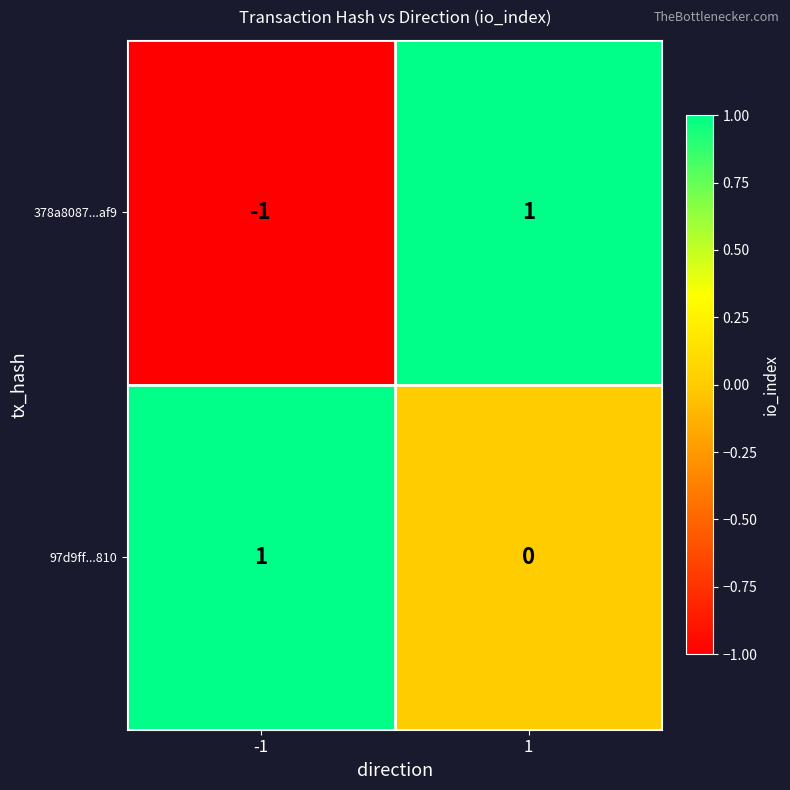

At which category is the sum across all series the highest?

1